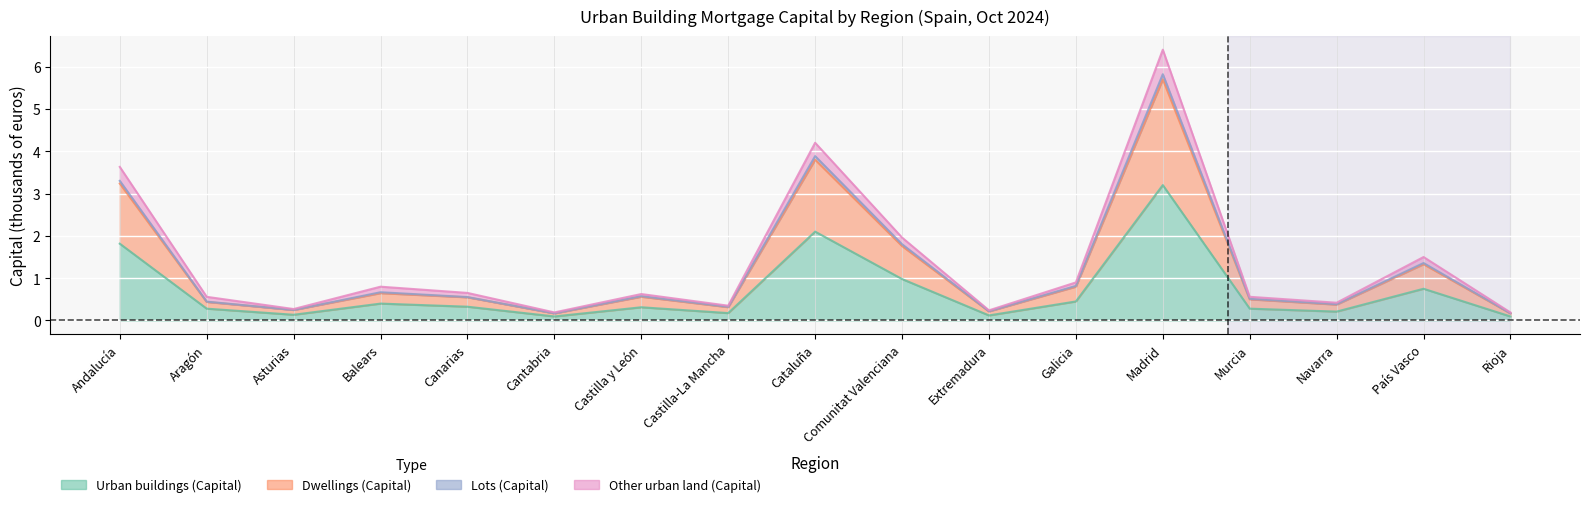

What is the label of the 11th point from the right?

Castilla y León